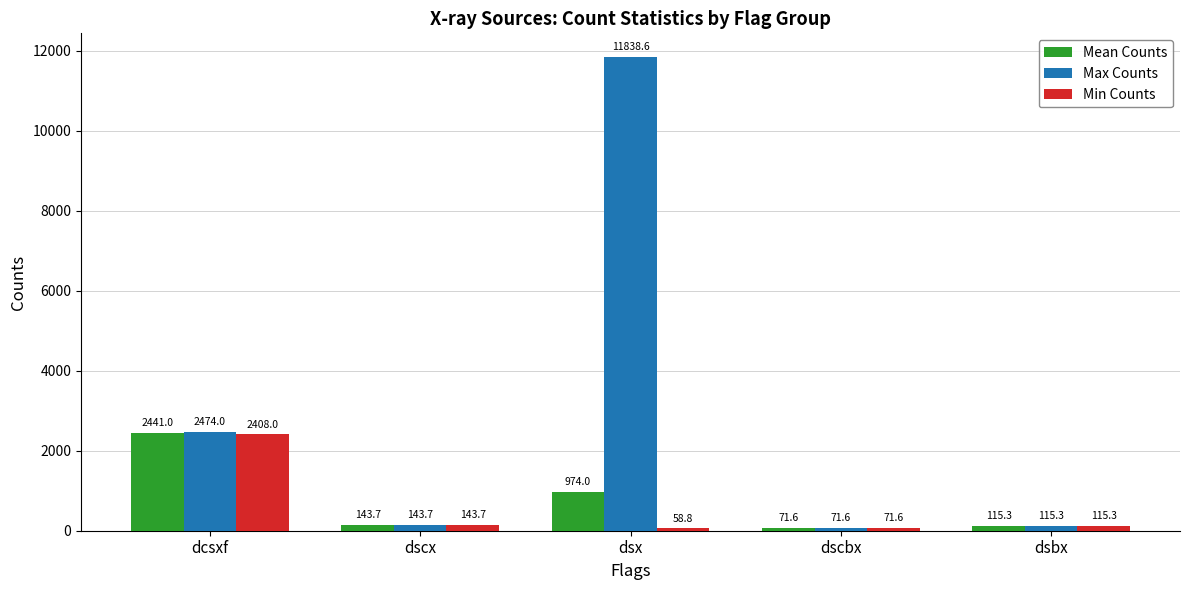

What is the minimum value shown in the chart?

58.8